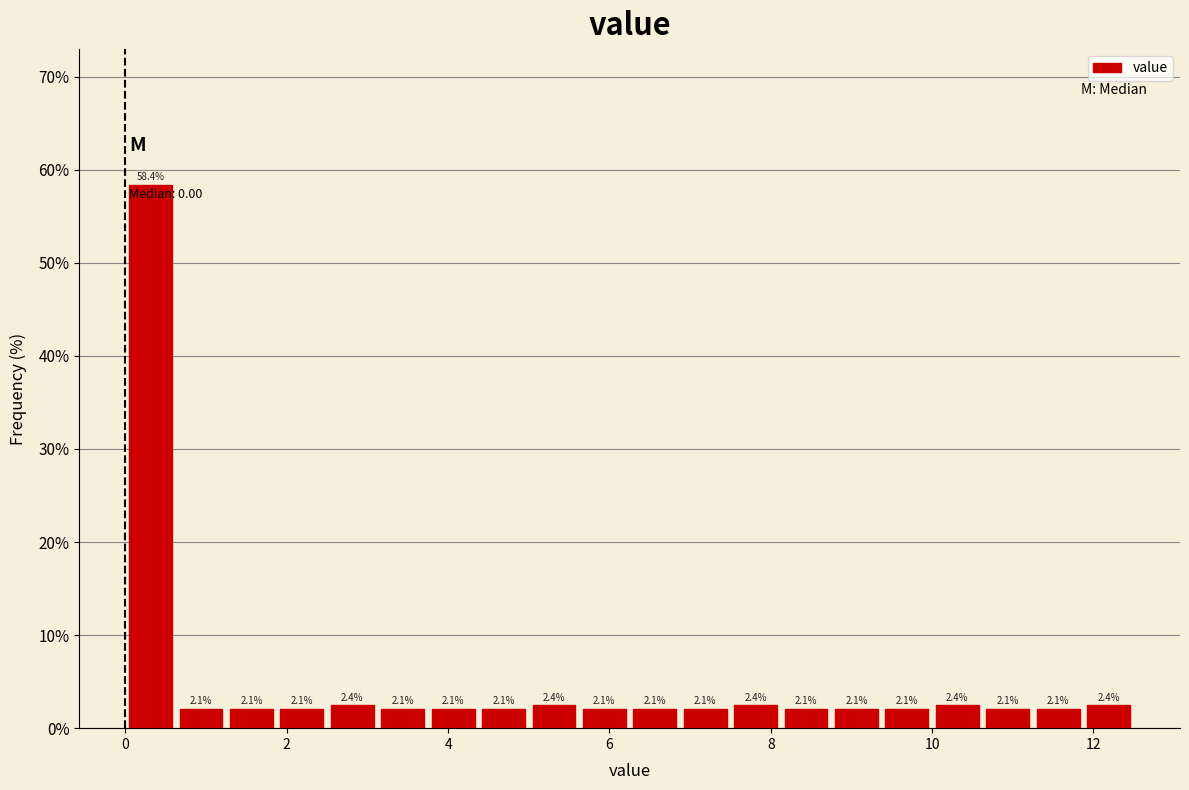

Read against the x-axis, roughly where is the centre of the tallest bar?

0.4